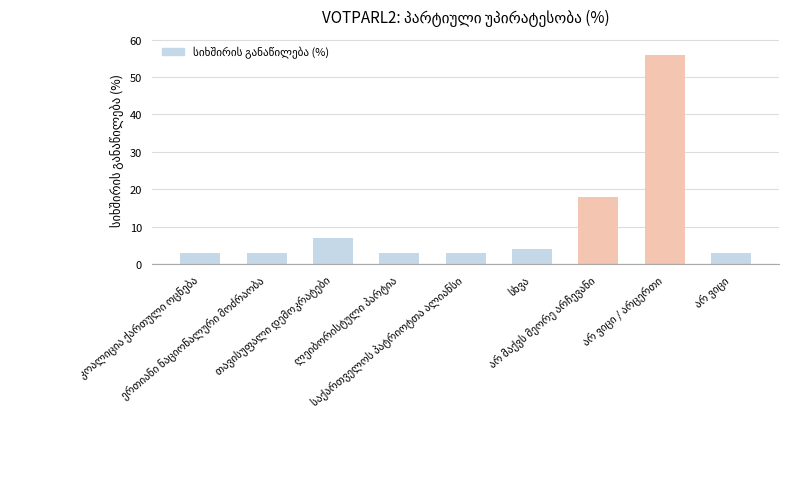

What is the greatest value displayed?

56